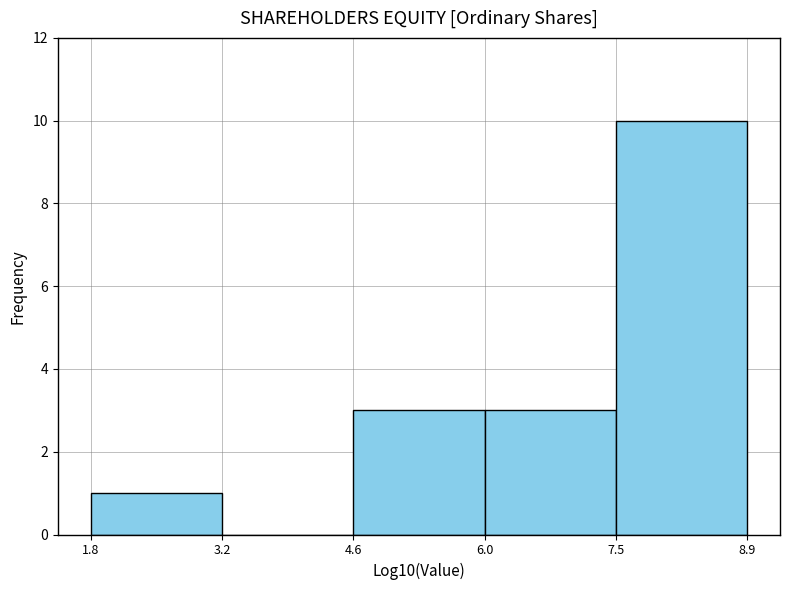

Reading left to right, transcribe this chart: for each bar, give the range it covers on the x-axis and its height. The values are not printed on the chart, so give them approximately, as read against the axis.

1.8 to 3.2: 1
3.2 to 4.6: 0
4.6 to 6.0: 3
6.0 to 7.5: 3
7.5 to 8.9: 10